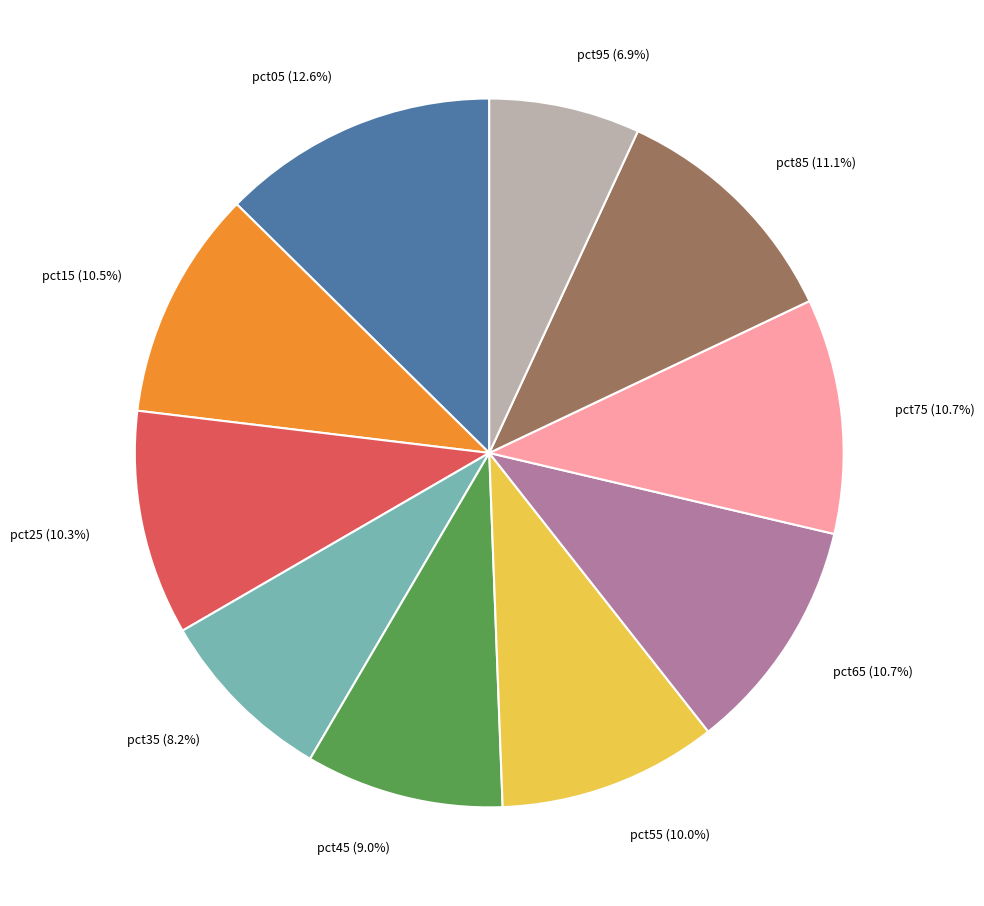

Is pct05 the majority of the pie?

No